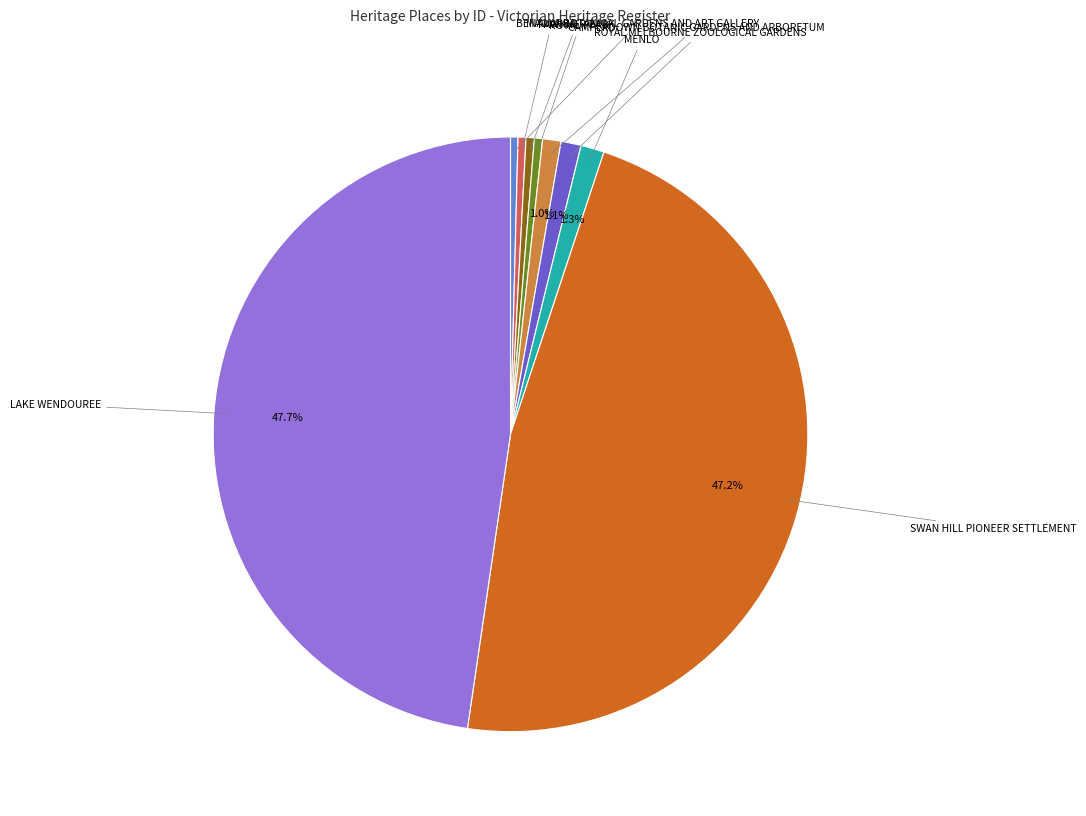

To the nearest percent, what portion does CAMPERDOWN BOTANIC GARDENS AND ARBORETUM represent?

1%